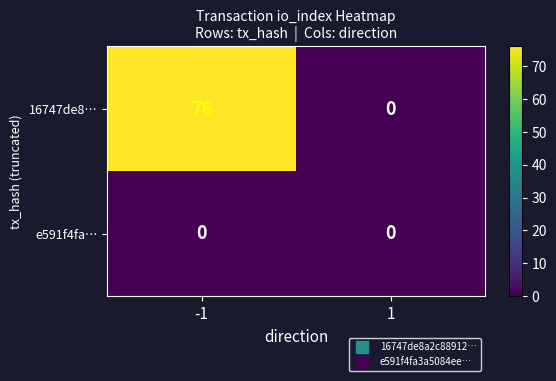

Which series changed the most between -1 and 1?

16747de8…